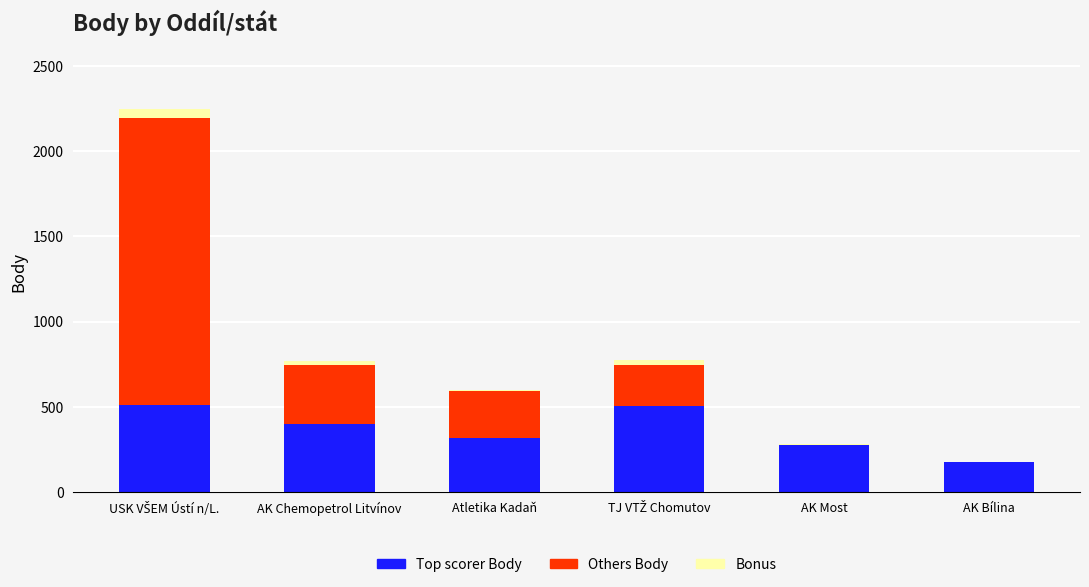

Where is Top scorer Body nearest to the value 343?

Atletika Kadaň